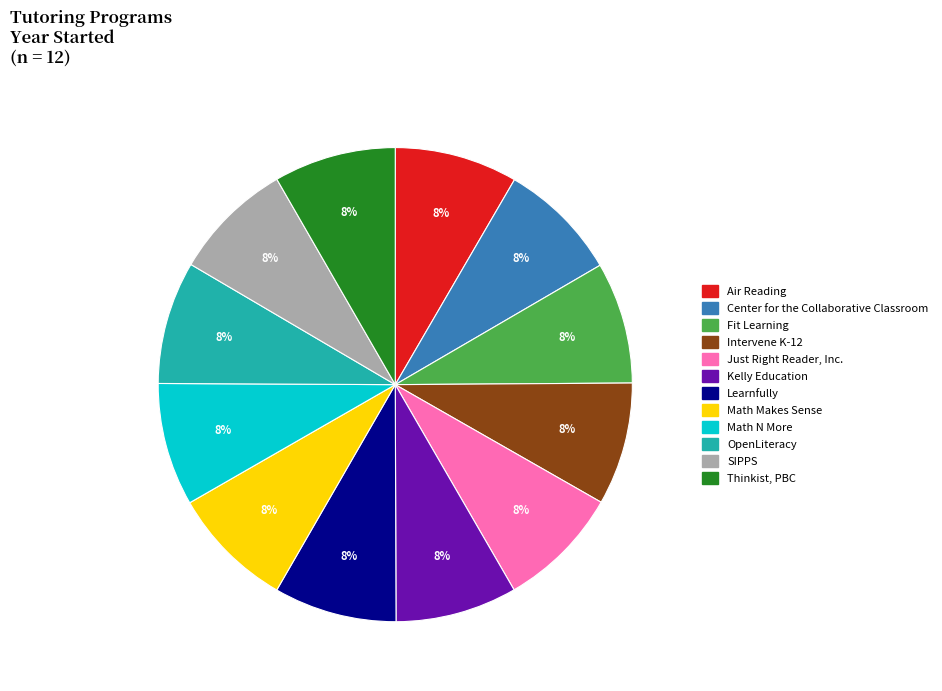

What is the ratio of the value at Math Makes Sense to the value at Air Reading?

1.0